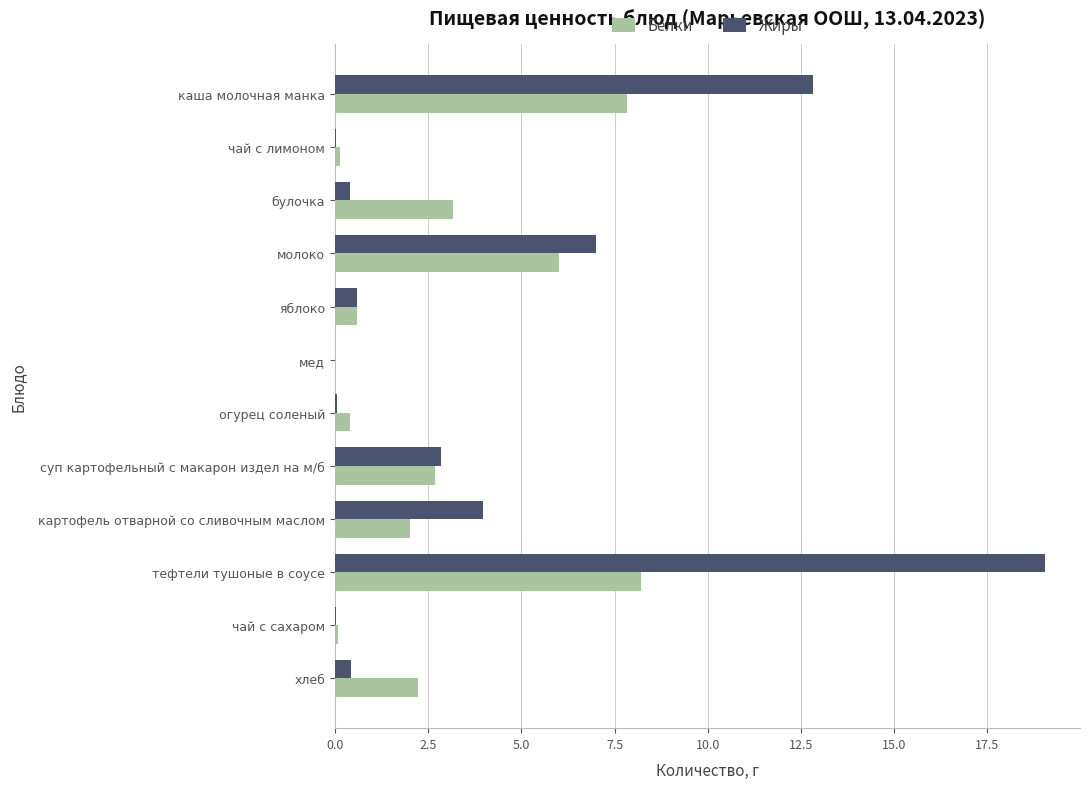

What is the sum of all Жиры values?

47.2